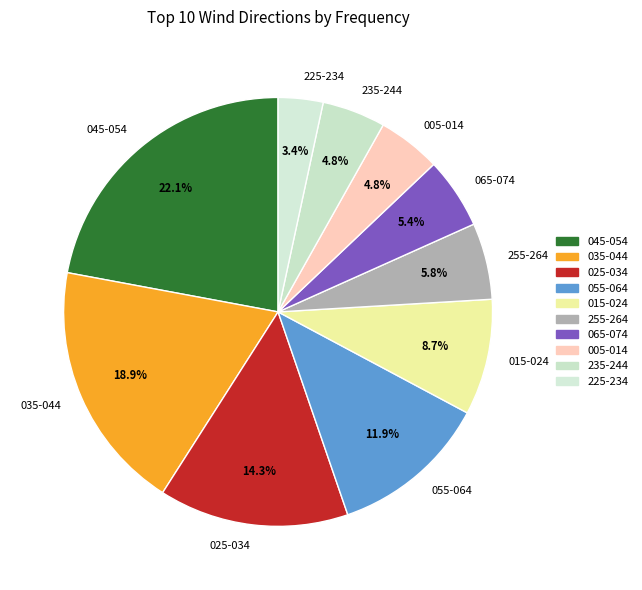

Does any single category account for the majority?

No